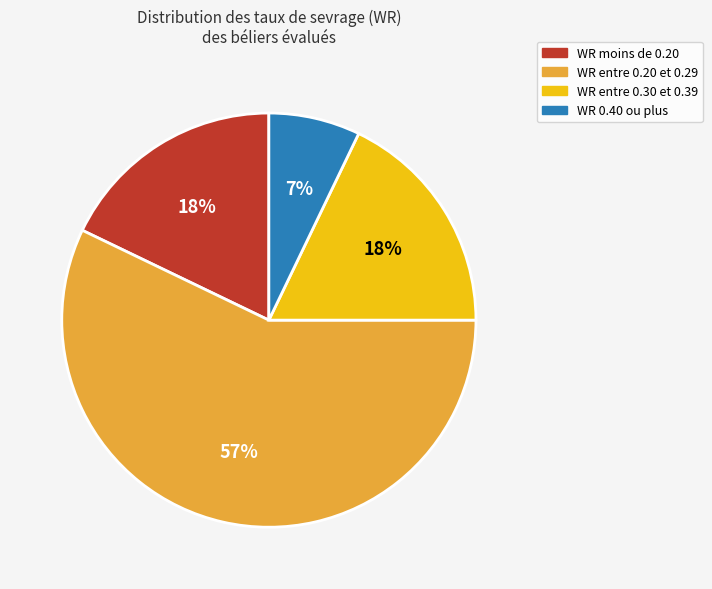

Do WR entre 0.20 et 0.29 and WR moins de 0.20 together represent more than half of the pie?

Yes